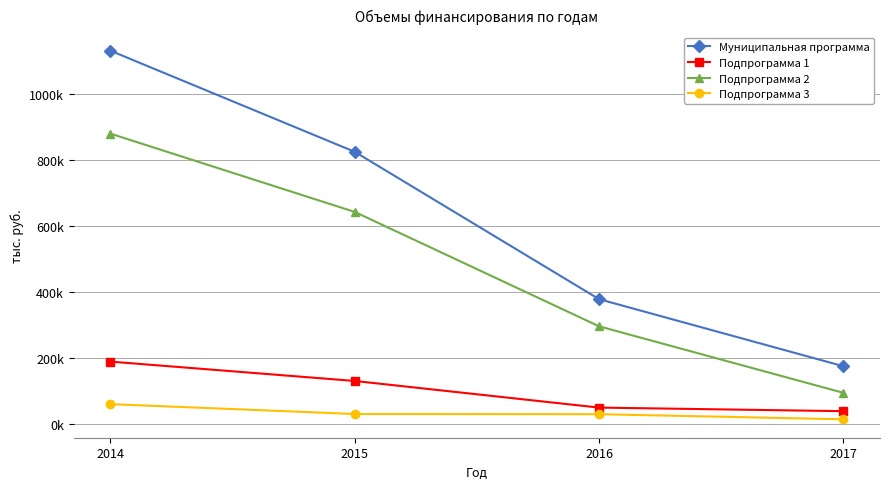

What is the greatest value displayed?

1130906.1